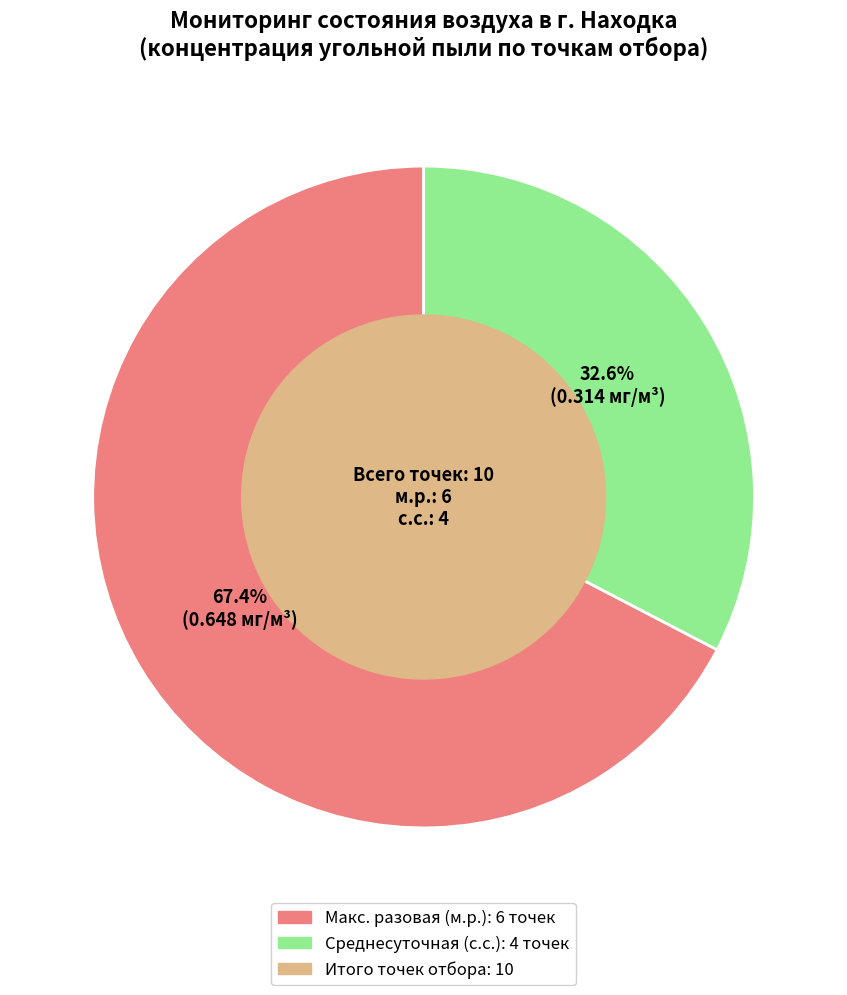

Is there a majority slice in this chart?

Yes